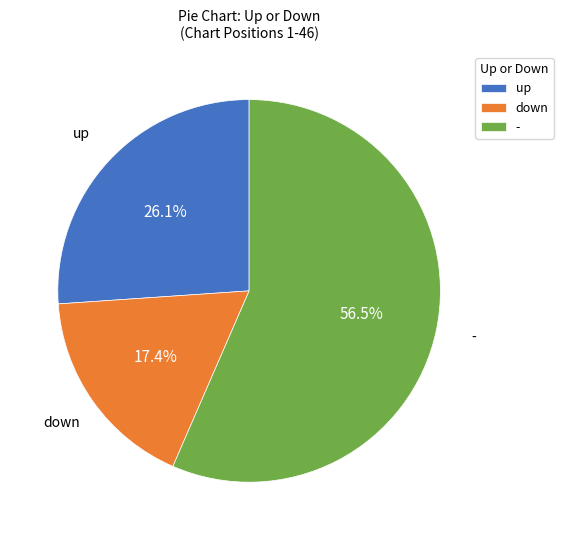

Which slice represents more than half of the pie?

-